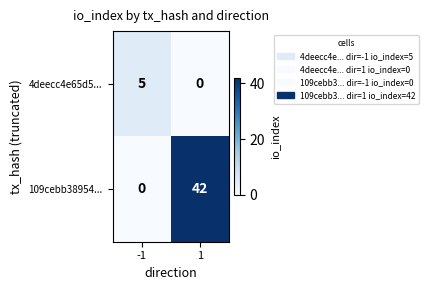

Is it true that 4deecc4e65d5... equals 0 at 1?

True